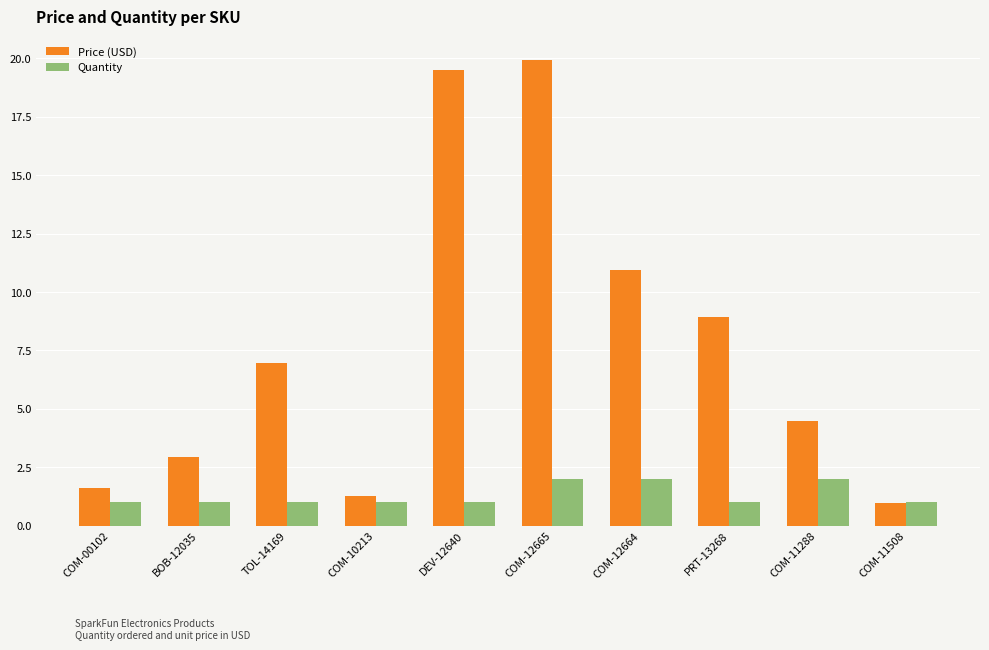

Which category has the highest value across all series?

COM-12665